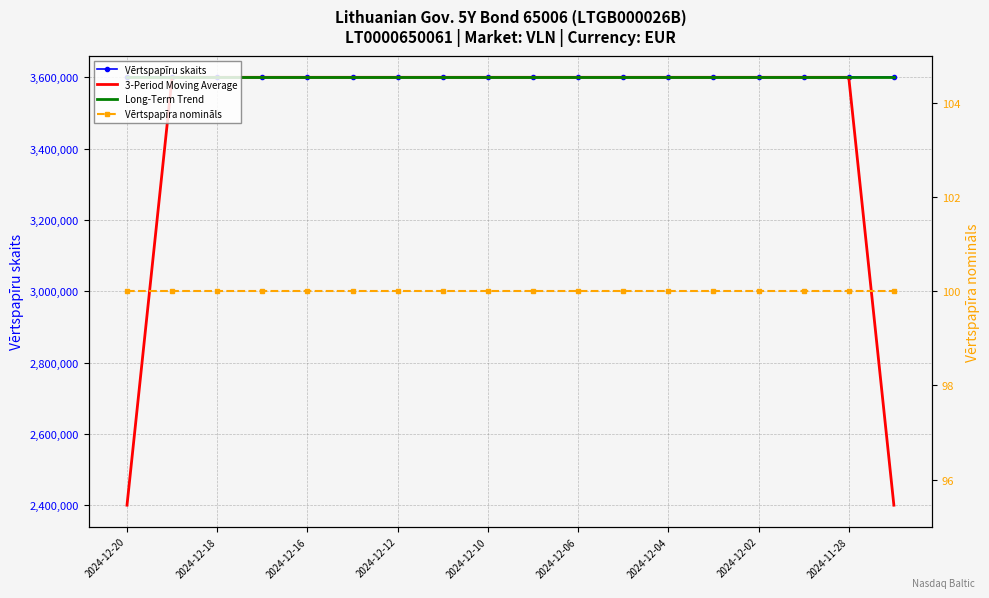

What value does the Vērtspapīru skaits series have at 11?

3600000.0